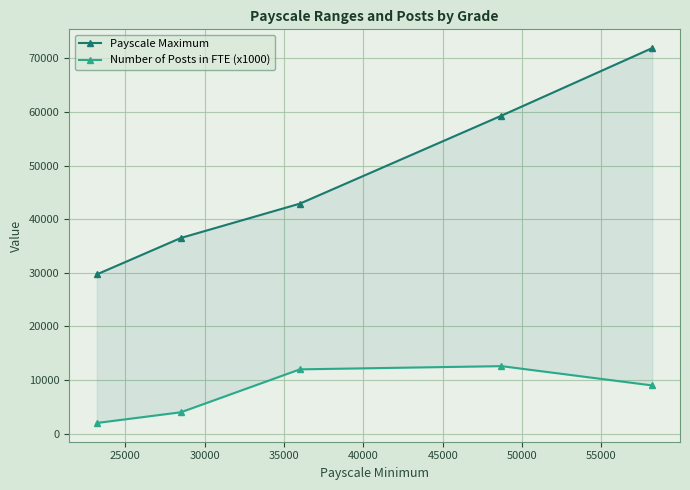

Is the value of Payscale Maximum at 20000 greater than the value of Number of Posts in FTE (x1000) at 40000?

Yes